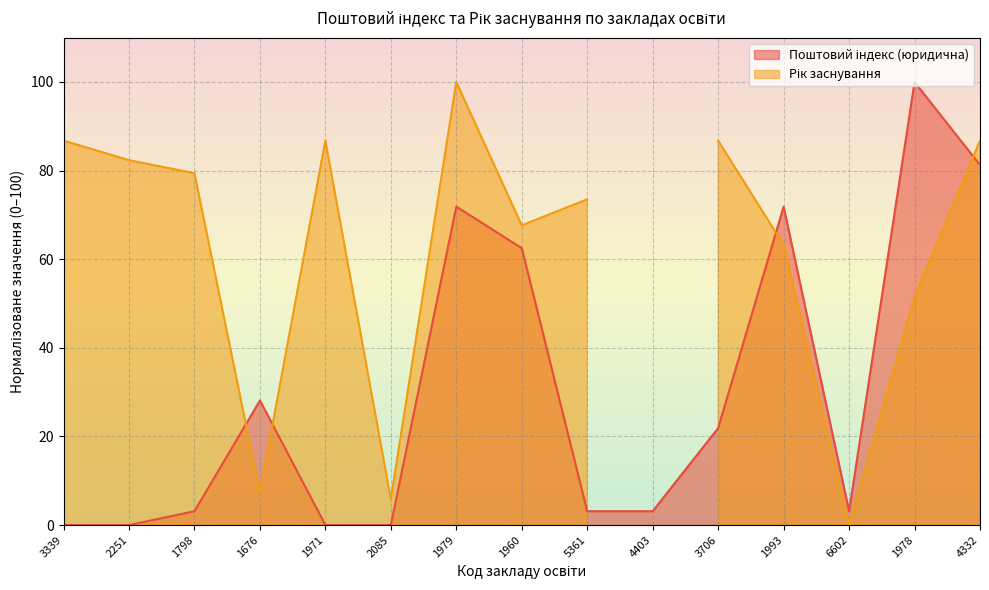

Is it true that the value at 1798 is 1.5?

False